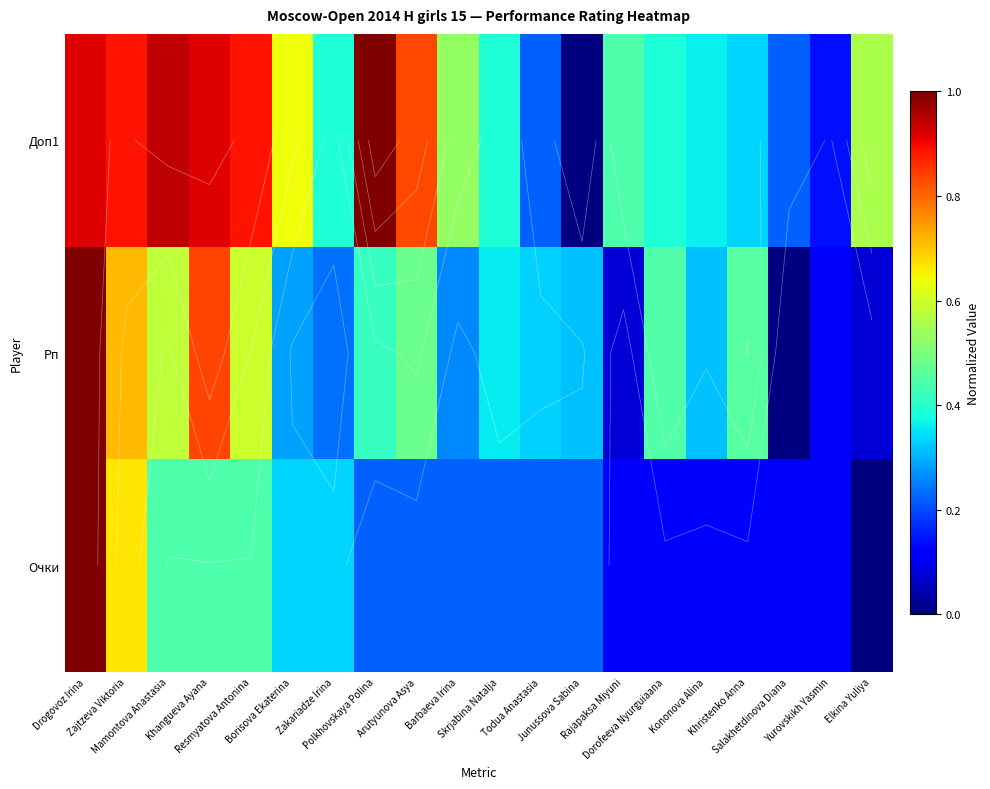

What is the greatest value displayed?

1.0